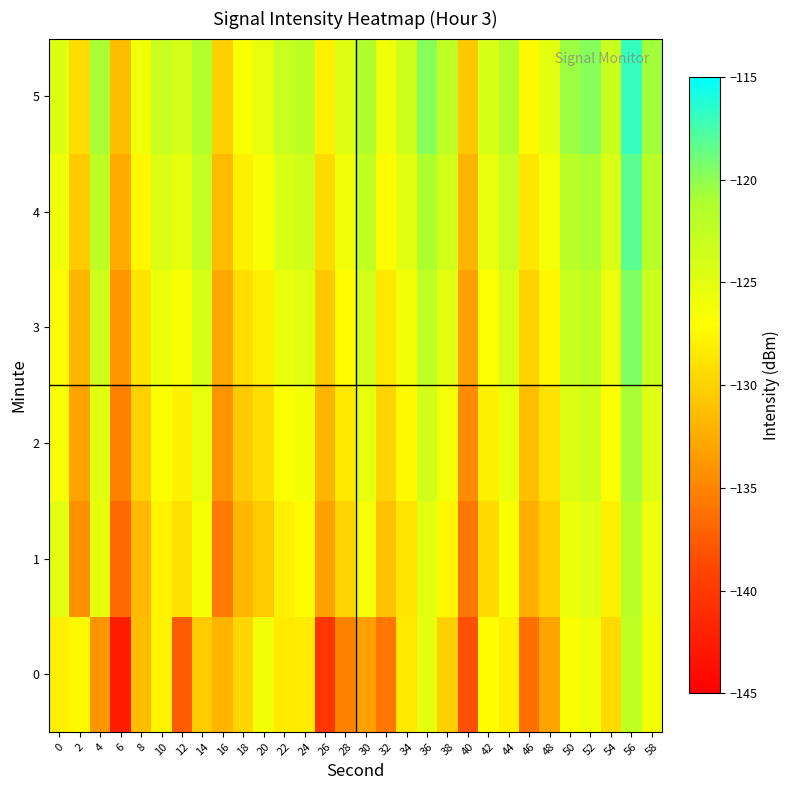

Rank the series at 40 from highest to lowest value.

5, 4, 3, 2, 1, 0